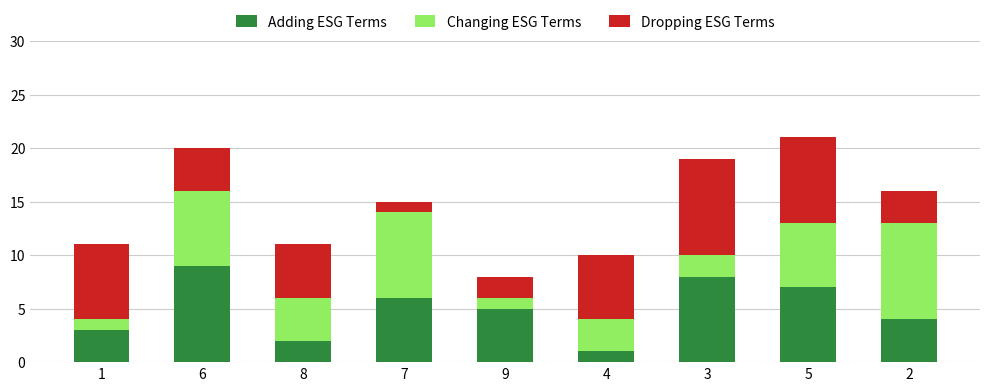

What is the total value across all series at 9?

8